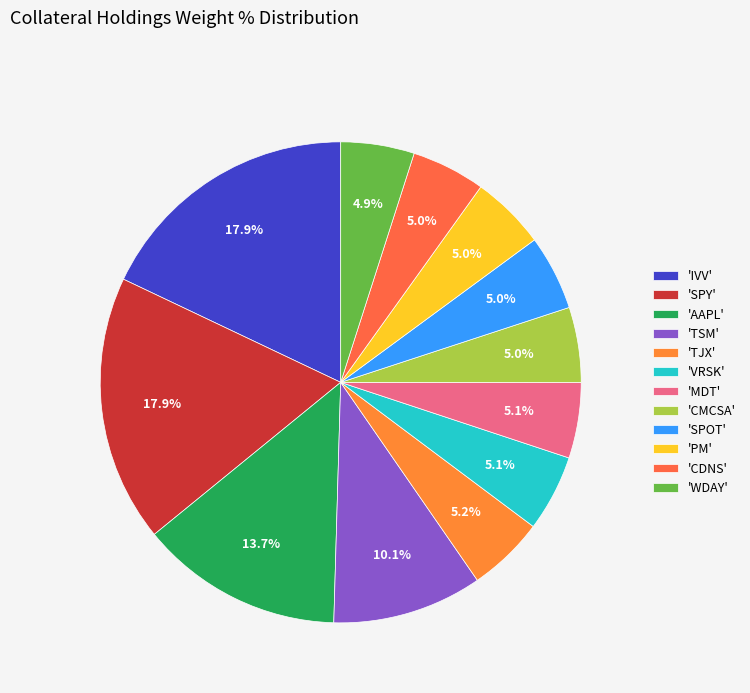

Which category has the smallest portion of the pie?

WDAY